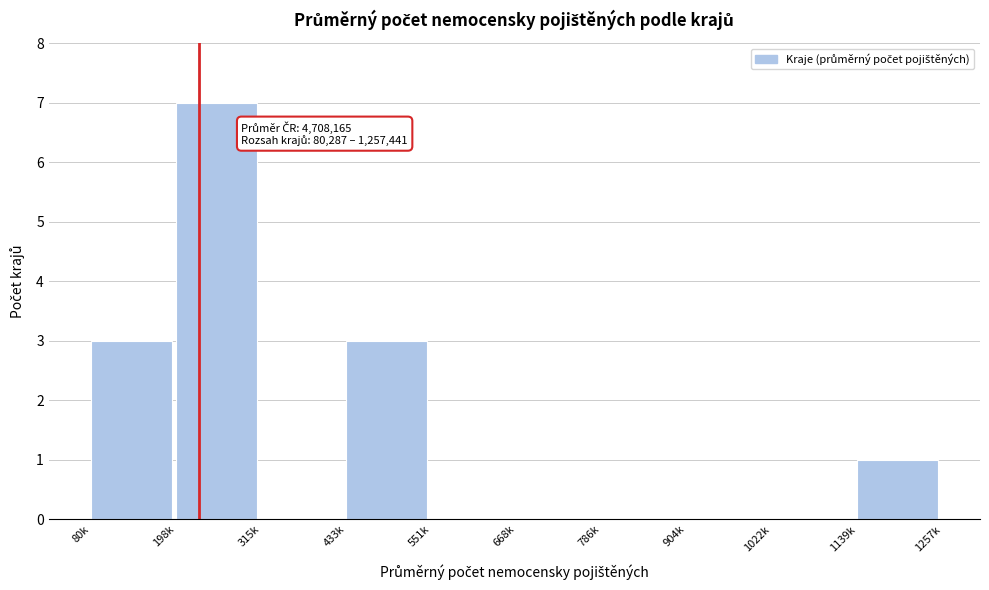

Reading left to right, what are all the values shown in this chart?

80k=3	198k=7	315k=0	433k=3	551k=0	668k=0	786k=0	904k=0	1022k=0	1139k=1